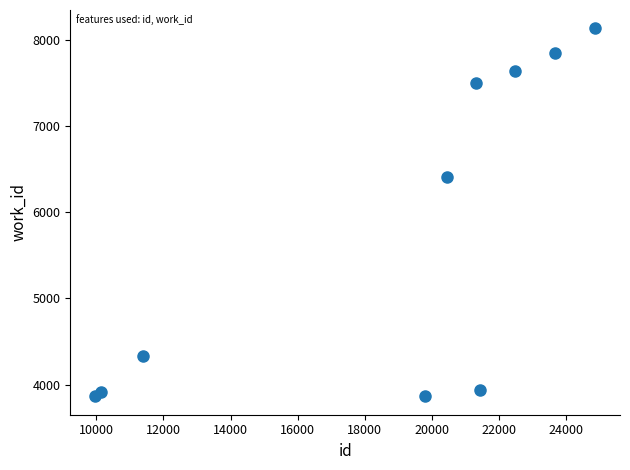

What Y value in the scatter plot is closest to 5998?

6411